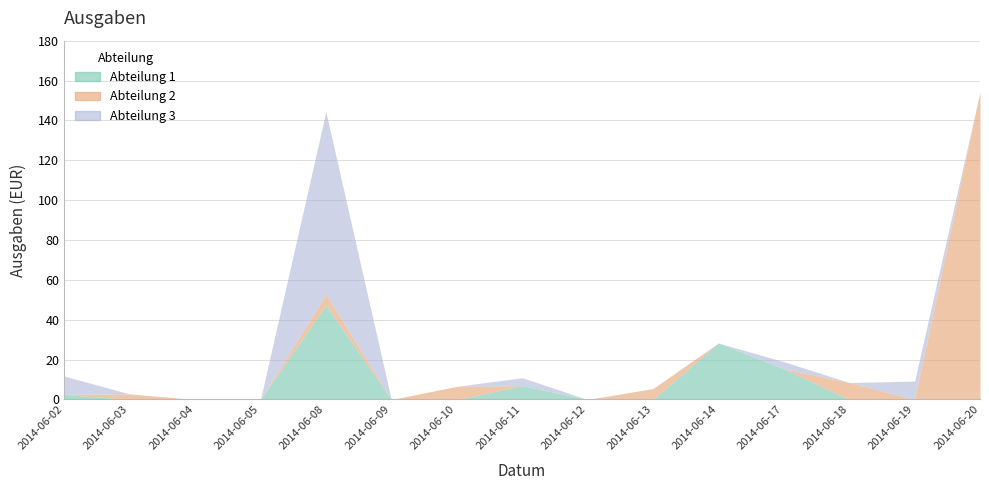

At how many categories does at least one series exceed 101?

1